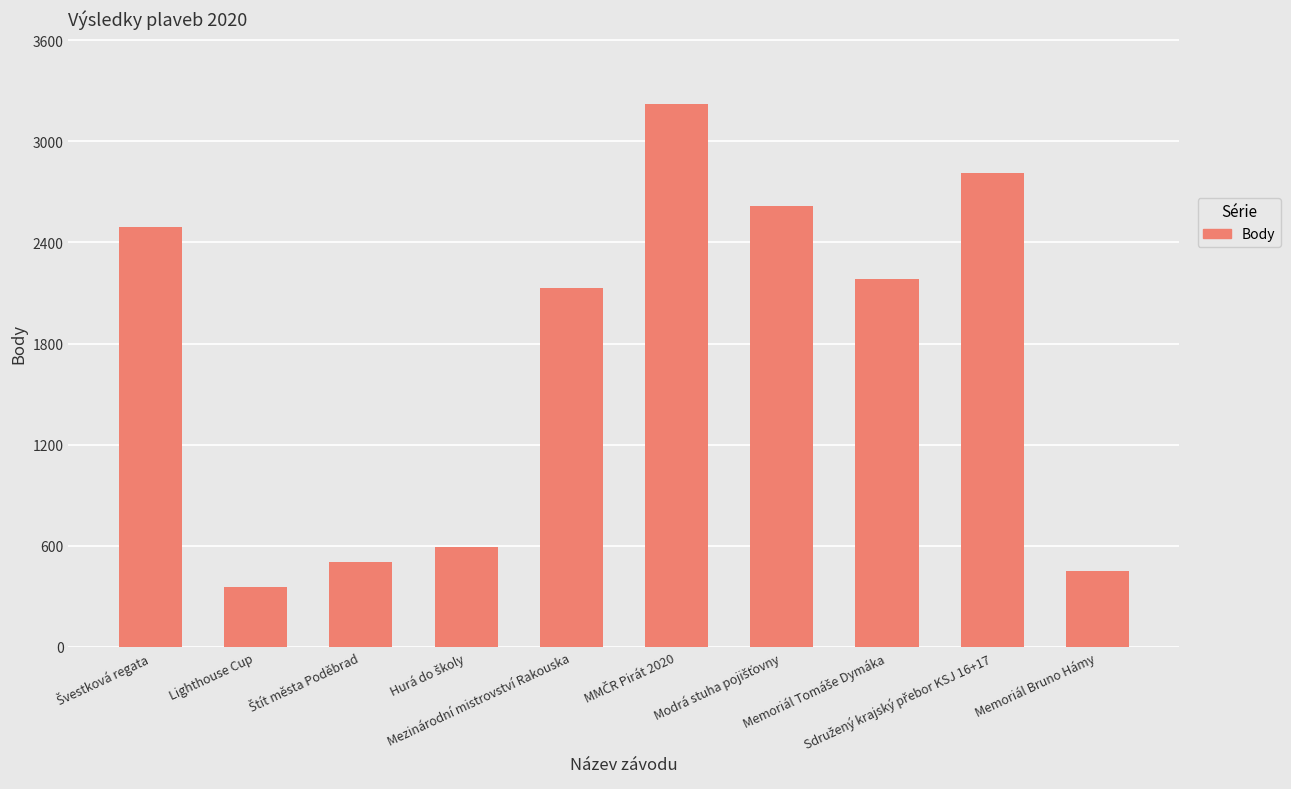

Does the chart contain stacked bars?

No